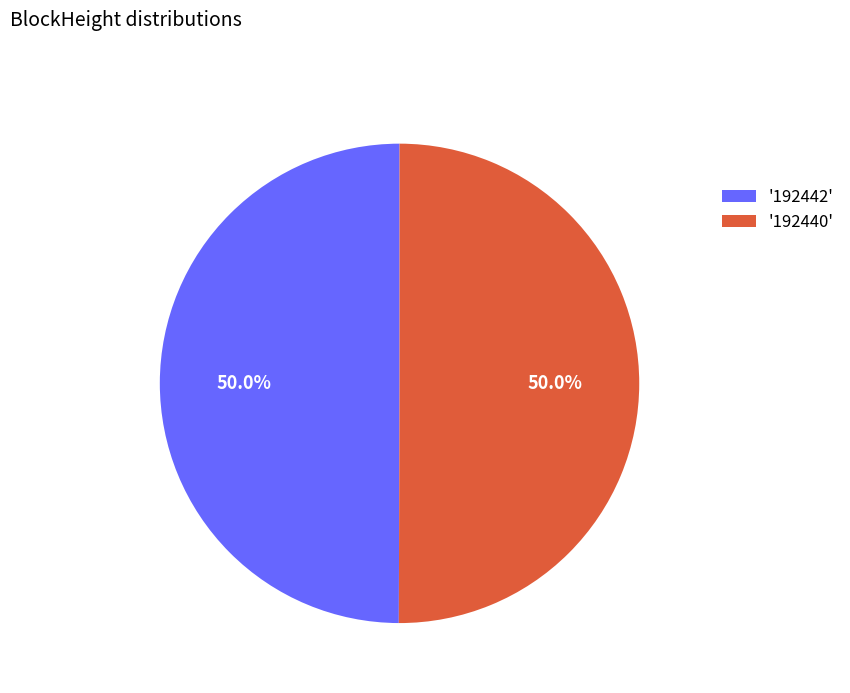

How much of the chart is everything except '192440'?

50.0%